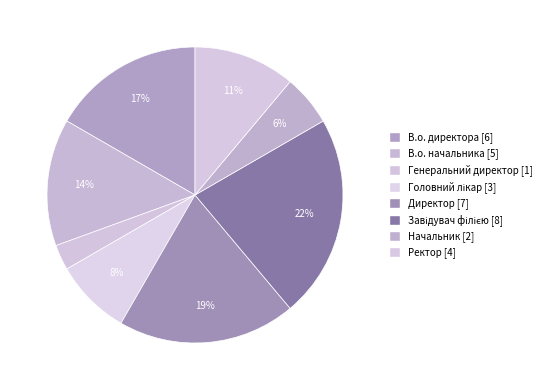

How much of the chart is everything except Головний лікар?

91.7%